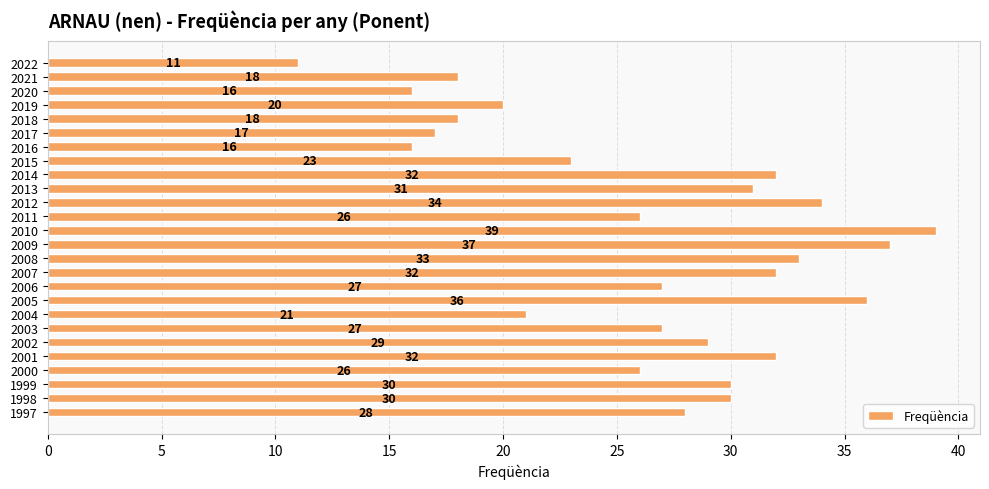

Is it true that the value at 2015 is 23?

True